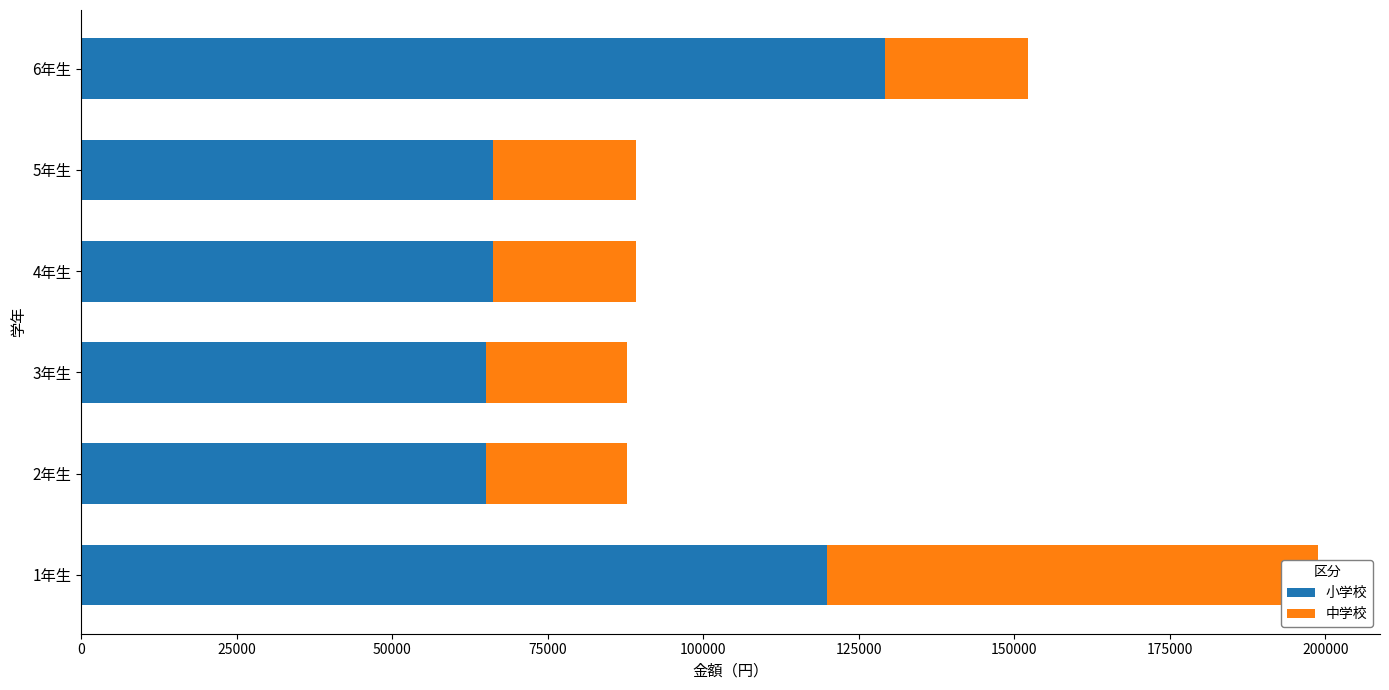

List the series in order of their overall mean, highest first.

小学校, 中学校